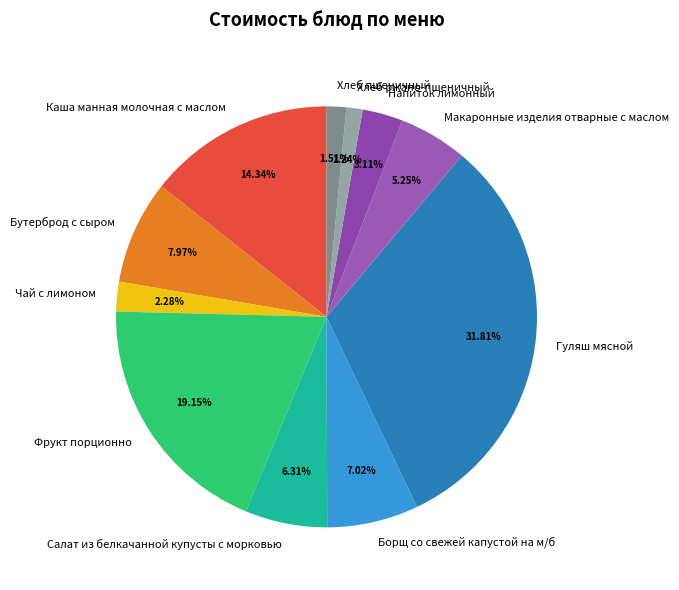

To the nearest percent, what is the combined percentage of Макаронные изделия отварные с маслом and Гуляш мясной?

37%